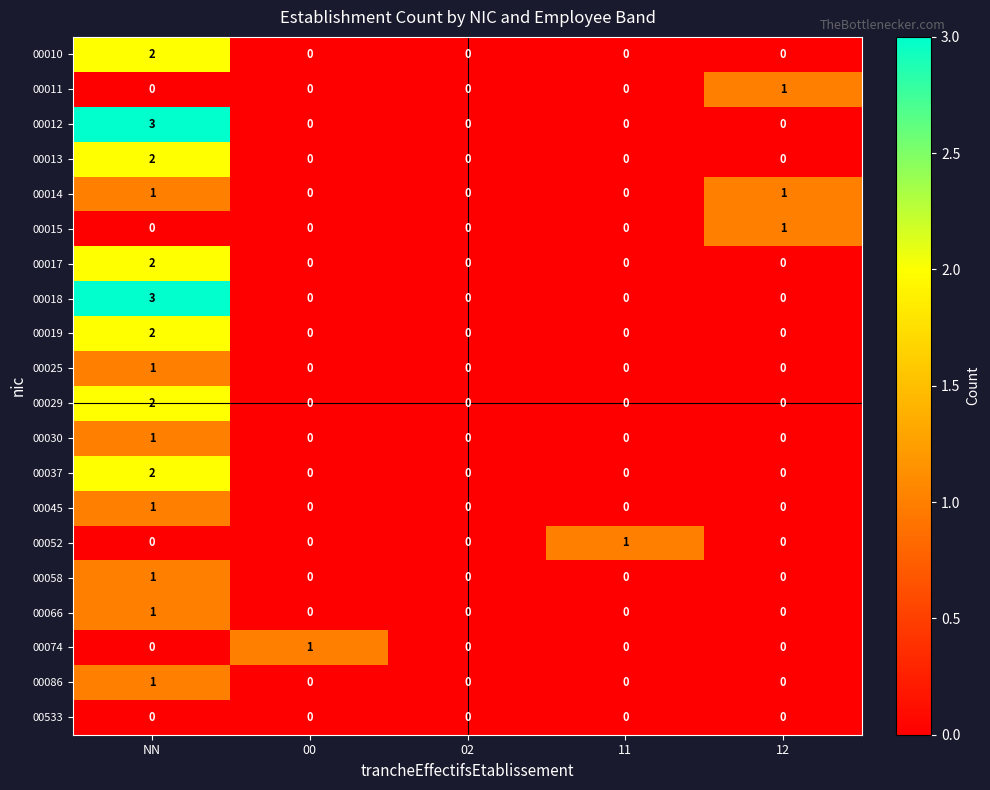

The value of 00015 at 11 is 0. True or false?

True